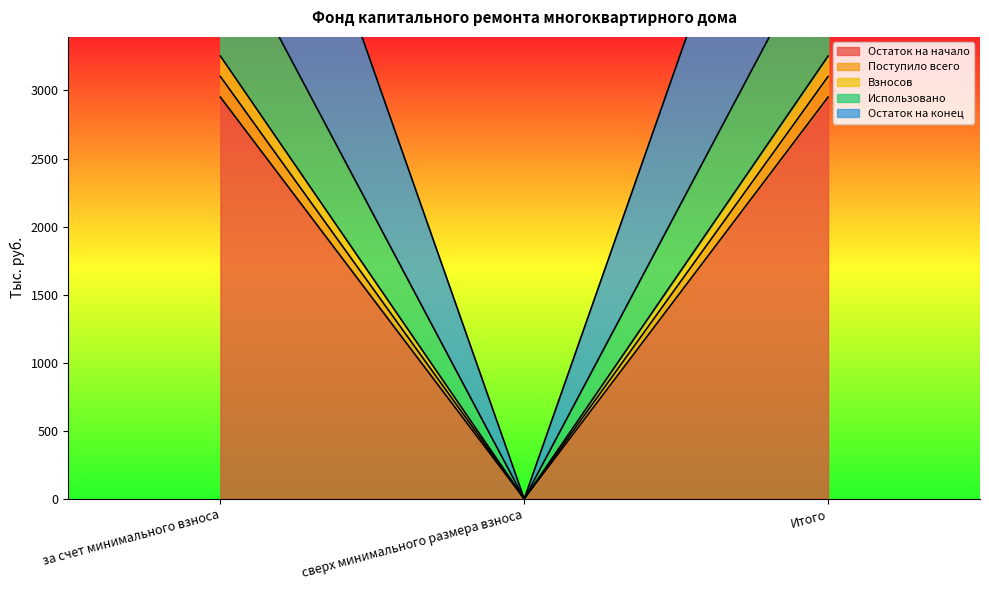

How many data points in Остаток на конец are less than 6354?

1